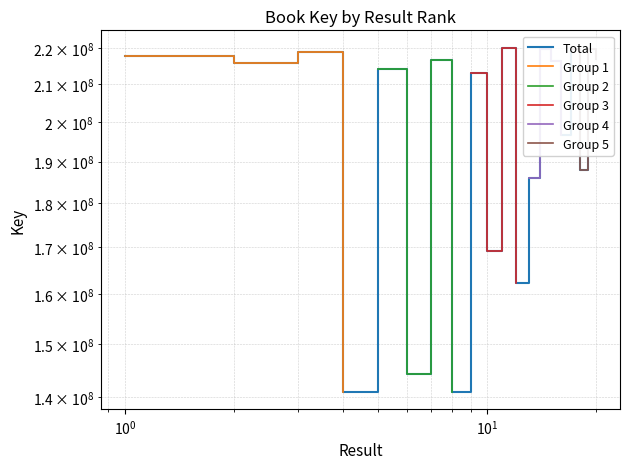

What is the value of the 17th point from the left?

219739382